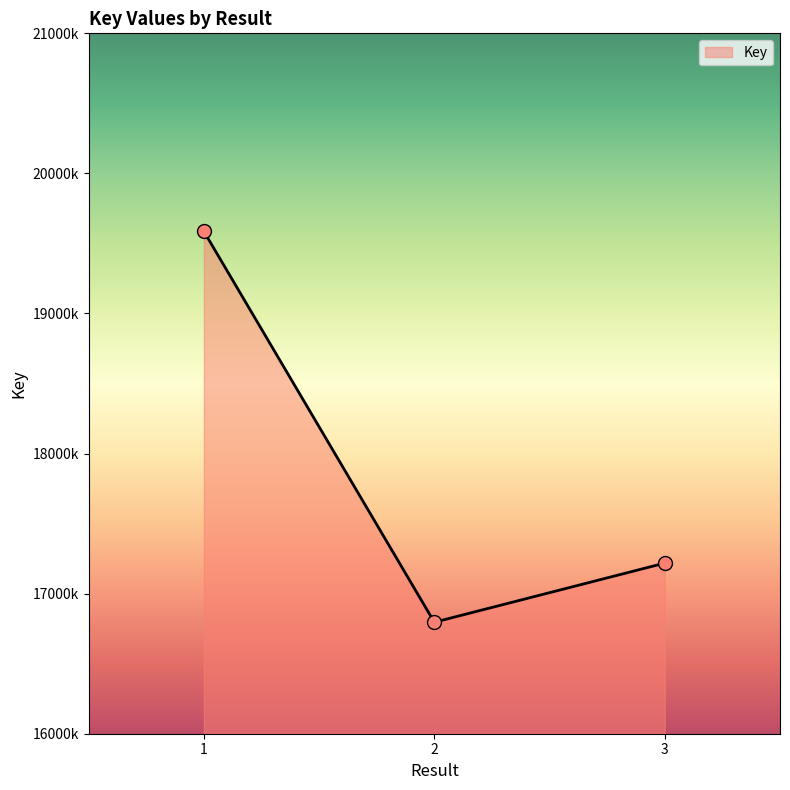

Approximately how many times larger is the value at 1 compared to 3?

1.1